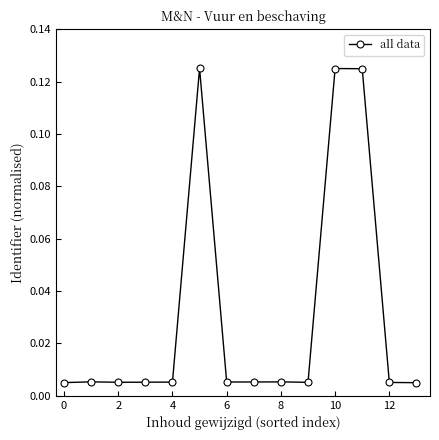

True or false: the data has more than 2 interior local peaks.

True